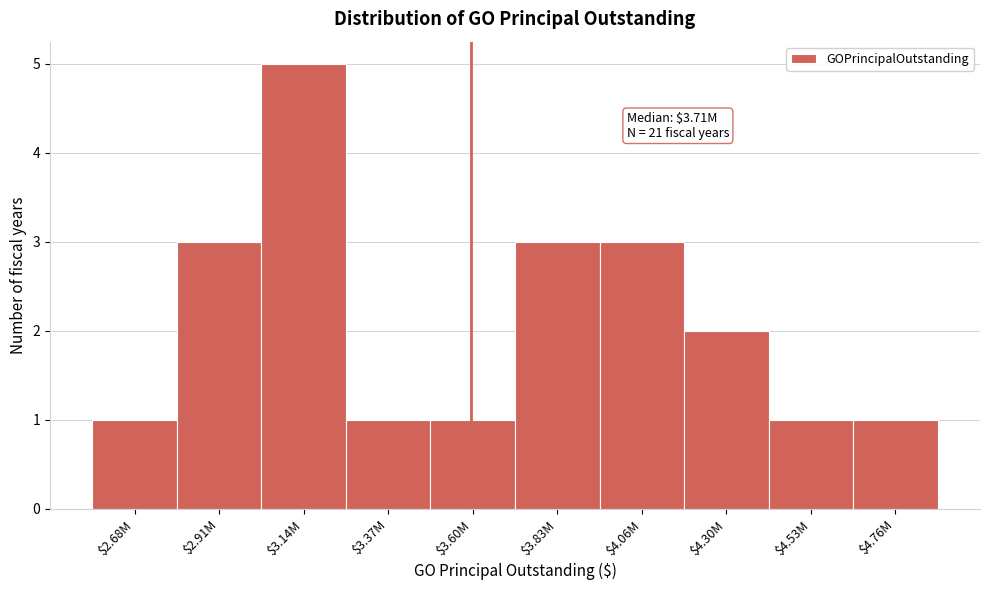

Reading right to left, transcribe all the data shown in this chart.

1	1	2	3	3	1	1	5	3	1